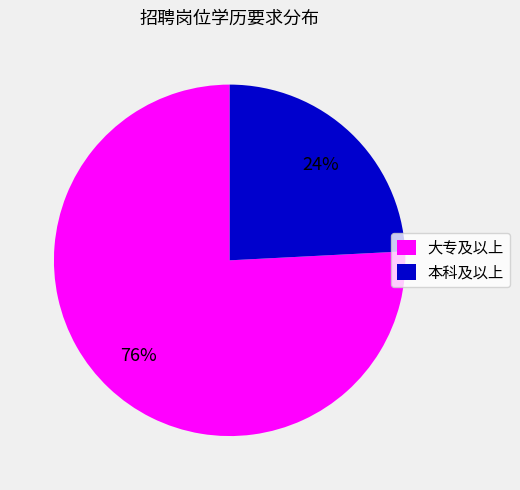

Rank the categories by value from highest to lowest.

大专及以上, 本科及以上